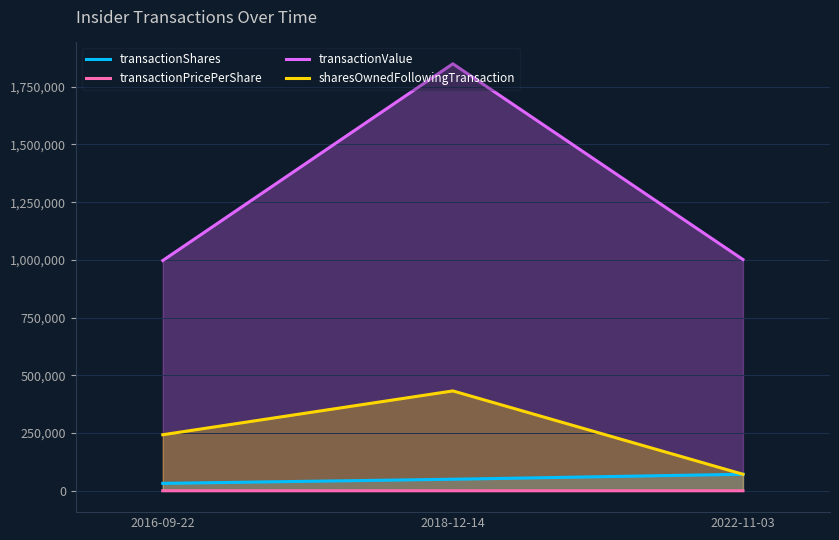

At which category is the sum across all series the highest?

2018-12-14